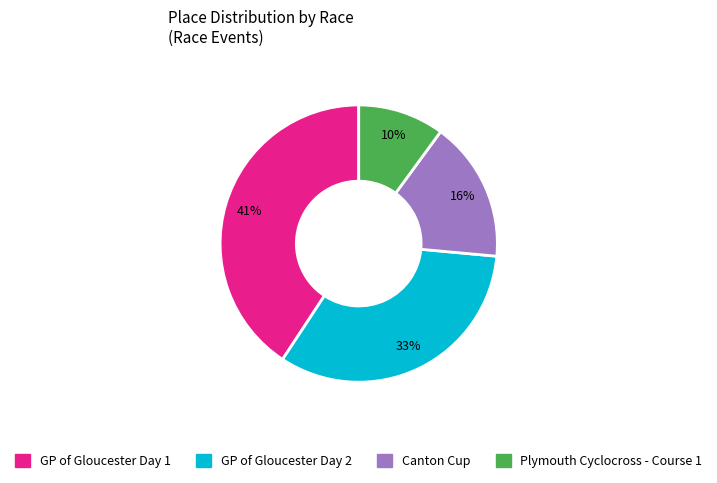

Do GP of Gloucester Day 1 and Canton Cup together represent more than half of the pie?

Yes